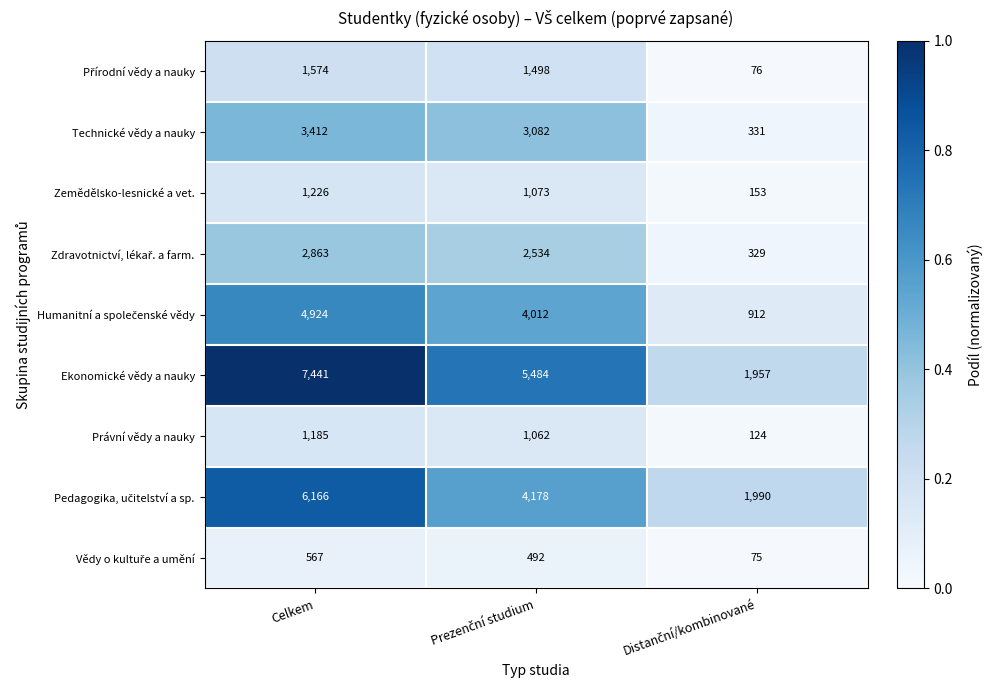

What is the greatest value displayed?

7441